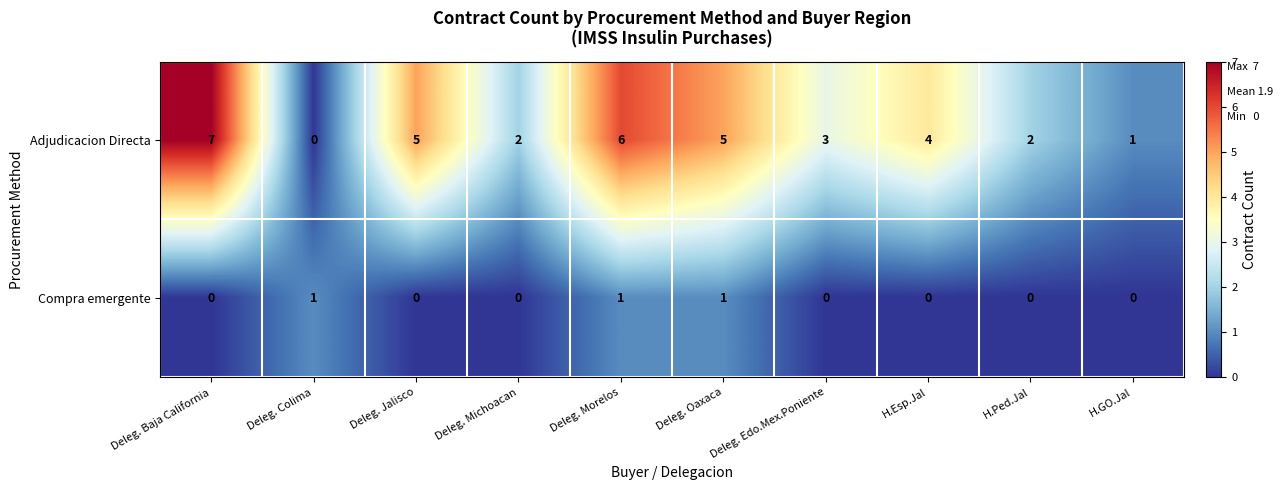

What is the sum of all Adjudicacion Directa values?

35